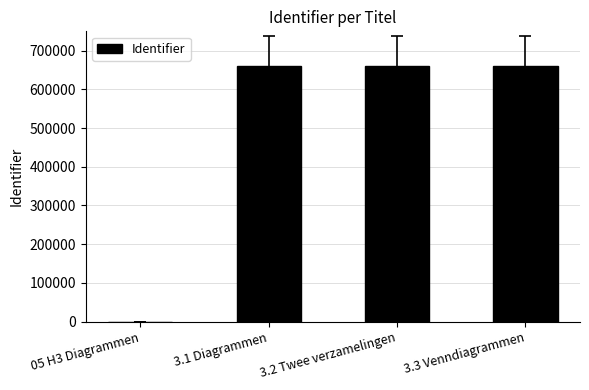

What is the greatest value displayed?

659954